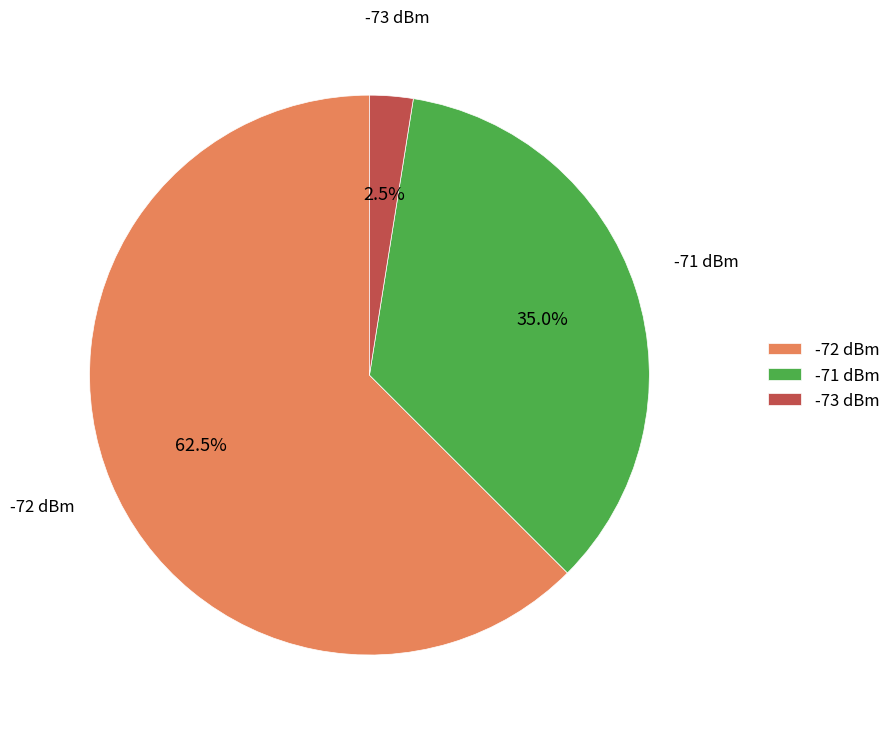

Count the number of slices in the pie.

3